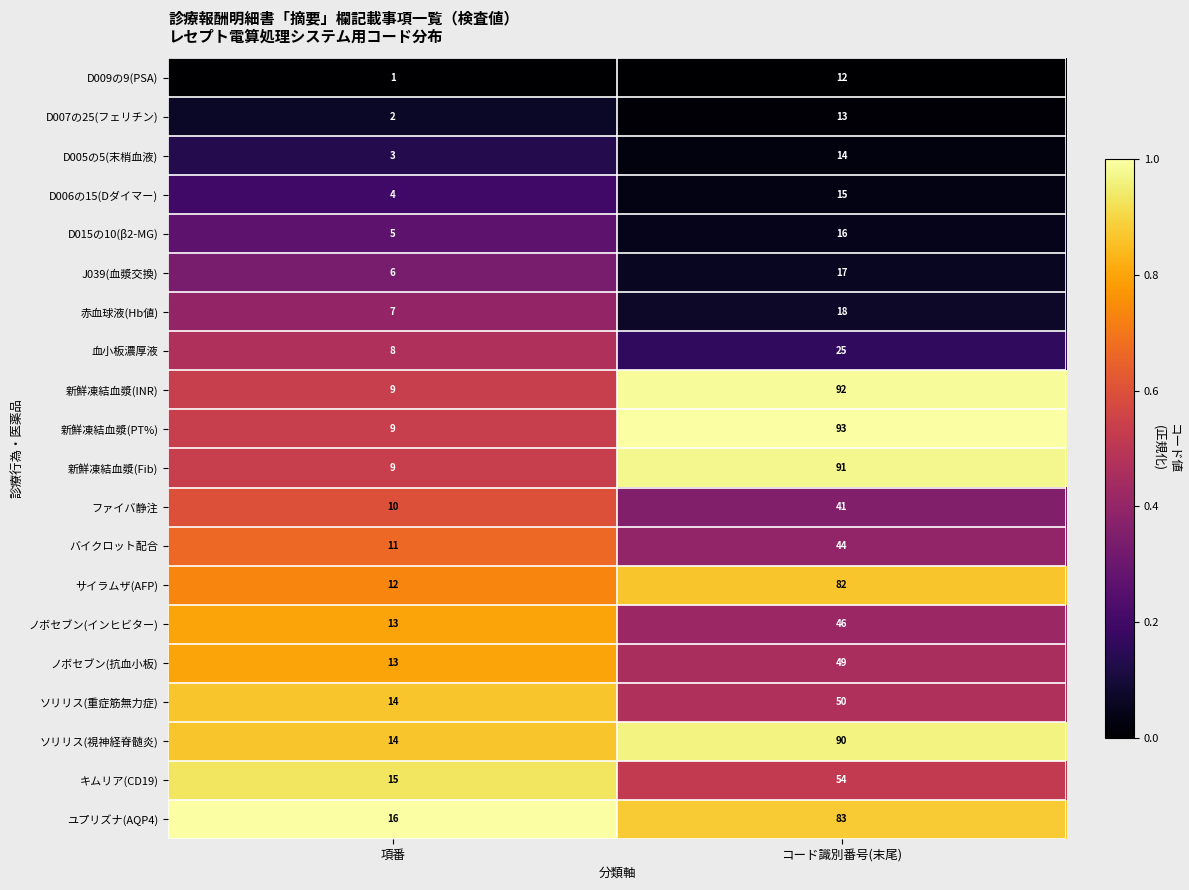

What is the difference between the maximum and minimum values in the 血小板濃厚液 series?

17